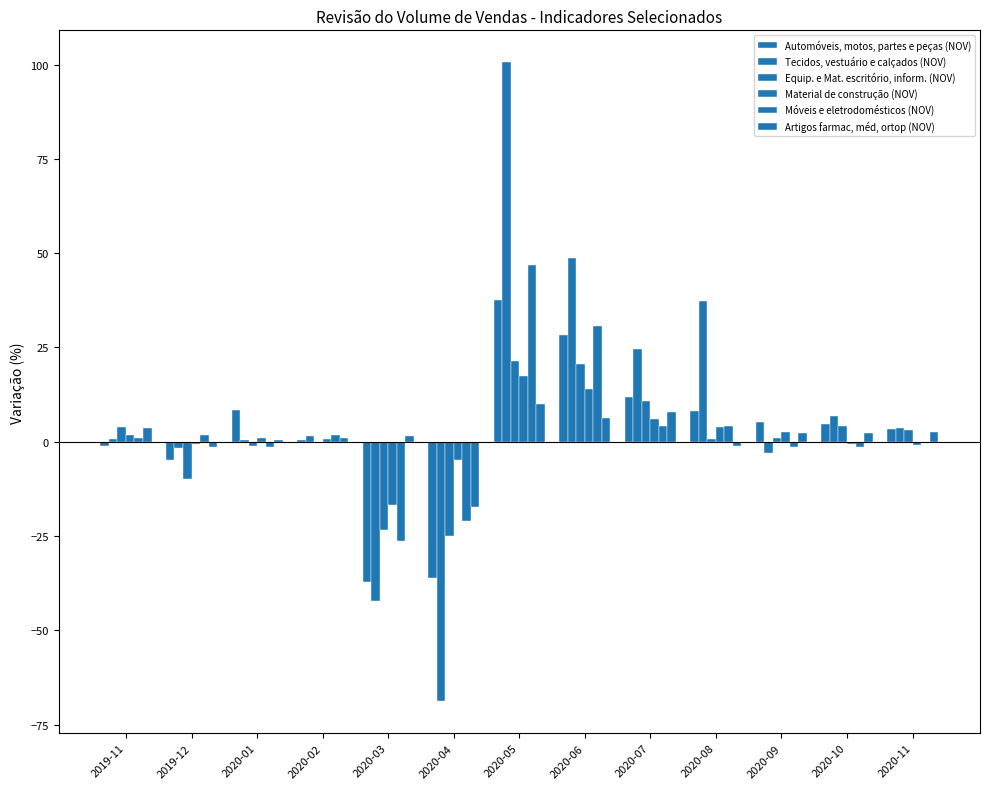

Reading left to right, what are all the values shown in this chart?

Automóveis, motos, partes e peças (NOV): 2019-11=-1.0	2019-12=-4.8	2020-01=8.4	2020-02=0.4	2020-03=-37.1	2020-04=-36.1	2020-05=37.5	2020-06=28.4	2020-07=11.9	2020-08=8.1	2020-09=5.2	2020-10=4.8	2020-11=3.5
Tecidos, vestuário e calçados (NOV): 2019-11=0.6	2019-12=-1.6	2020-01=0.5	2020-02=1.4	2020-03=-42.3	2020-04=-68.8	2020-05=100.6	2020-06=48.6	2020-07=24.6	2020-08=37.3	2020-09=-2.9	2020-10=6.8	2020-11=3.6
Equip. e Mat. escritório, inform. (NOV): 2019-11=3.9	2019-12=-9.9	2020-01=-1.2	2020-02=-0.1	2020-03=-23.5	2020-04=-25.1	2020-05=21.4	2020-06=20.5	2020-07=10.7	2020-08=0.8	2020-09=0.9	2020-10=4.2	2020-11=3.0
Material de construção (NOV): 2019-11=1.7	2019-12=-0.5	2020-01=0.9	2020-02=0.6	2020-03=-16.9	2020-04=-4.8	2020-05=17.3	2020-06=14.0	2020-07=6.0	2020-08=4.0	2020-09=2.5	2020-10=-0.5	2020-11=-0.8
Móveis e eletrodomésticos (NOV): 2019-11=1.0	2019-12=1.9	2020-01=-1.4	2020-02=1.7	2020-03=-26.2	2020-04=-21.0	2020-05=46.8	2020-06=30.7	2020-07=4.3	2020-08=4.1	2020-09=-1.5	2020-10=-1.4	2020-11=-0.1
Artigos farmac, méd, ortop (NOV): 2019-11=3.7	2019-12=-1.5	2020-01=0.4	2020-02=1.0	2020-03=1.6	2020-04=-17.3	2020-05=10.1	2020-06=6.4	2020-07=7.9	2020-08=-1.1	2020-09=2.3	2020-10=2.4	2020-11=2.6